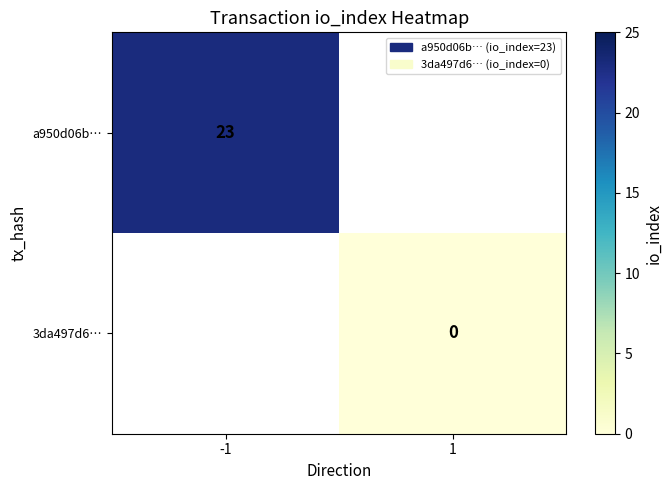

True or false: a950d06b… has a value of 37 at -1.

False